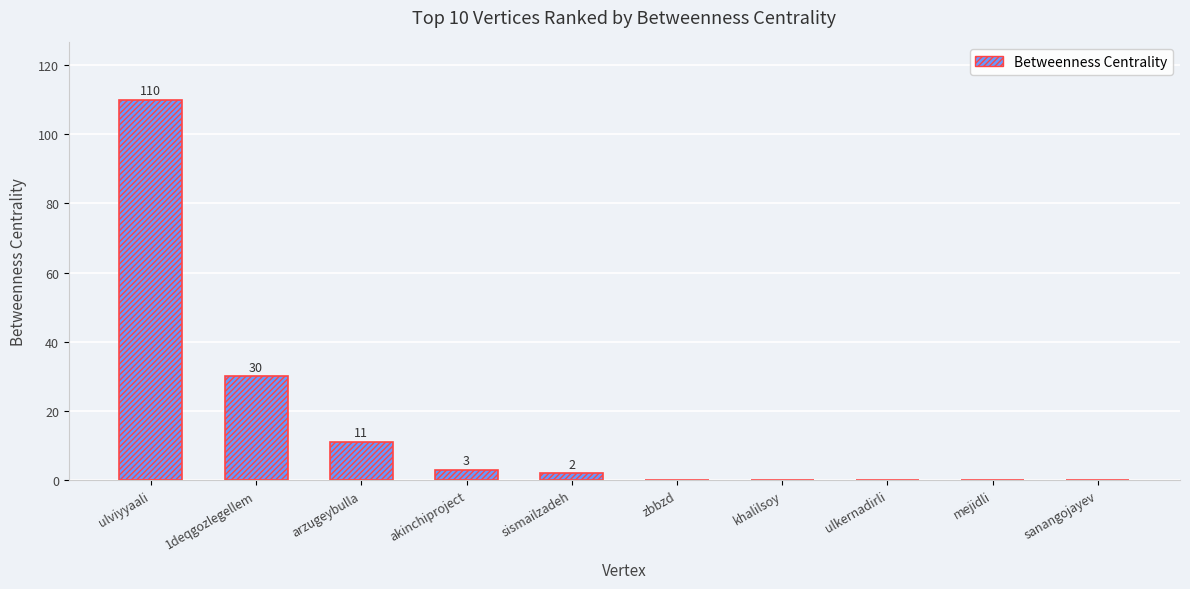

What is the greatest value displayed?

110